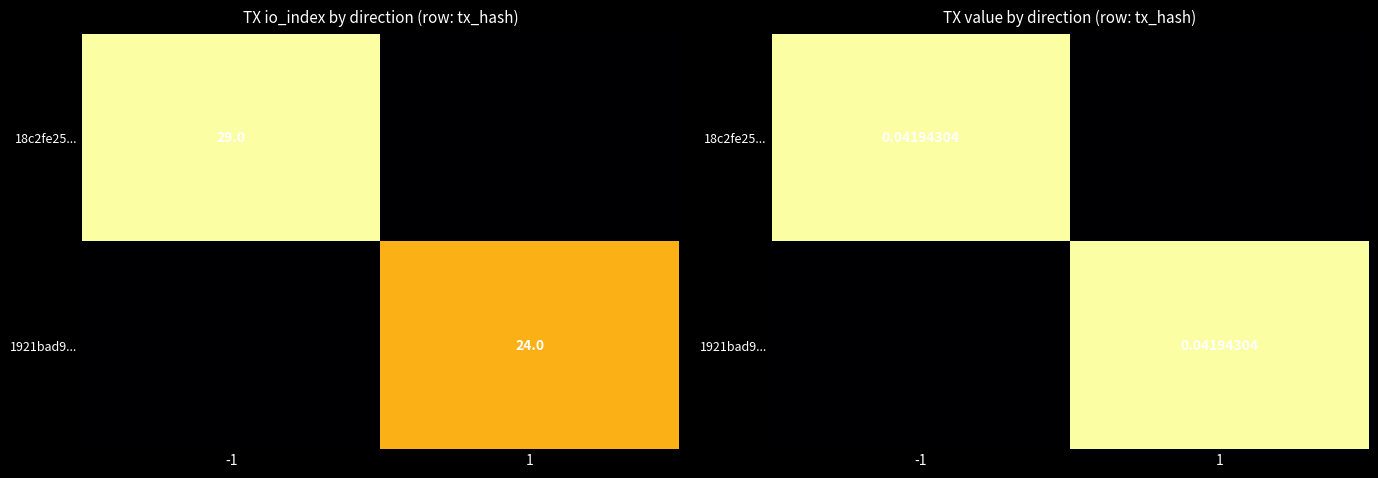

The value of 18c2fe25... at 1 is -0.0. True or false?

False